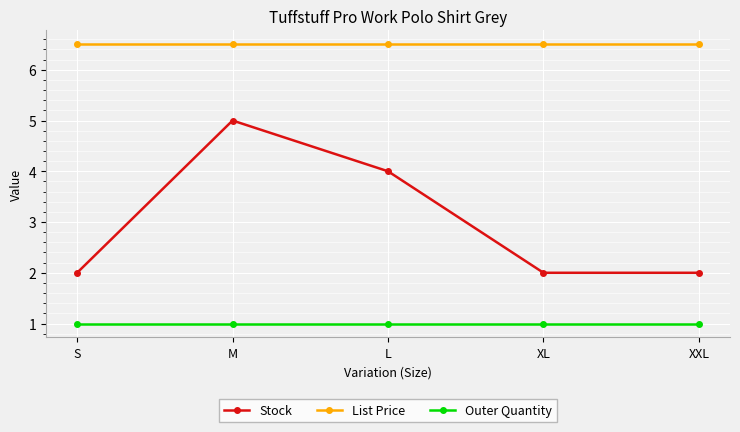

What is the maximum value for Outer Quantity?

1.0